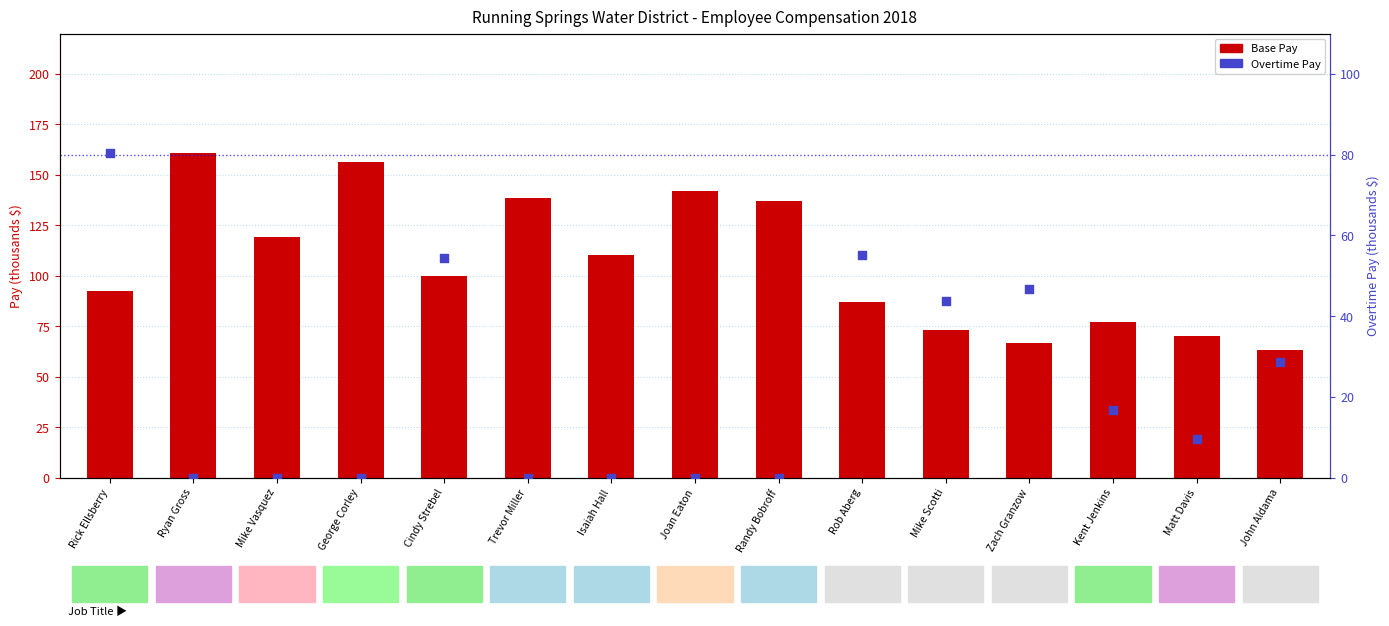

Is the value of Base Pay (thousands) at Joan Eaton greater than the value of Overtime Pay (thousands) at Zach Granzow?

Yes